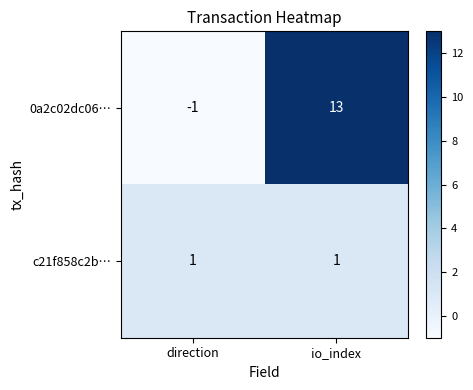

The c21f858c2b… series shows 1 at io_index. True or false?

True